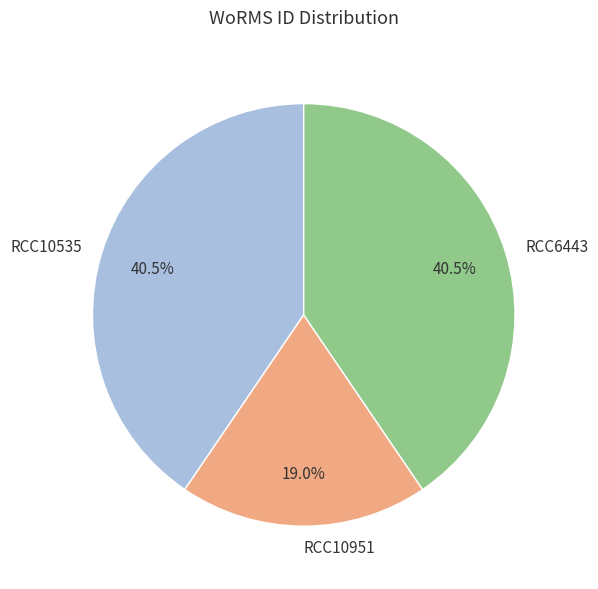

To the nearest percent, what is the combined percentage of RCC10951 and RCC10535?

60%